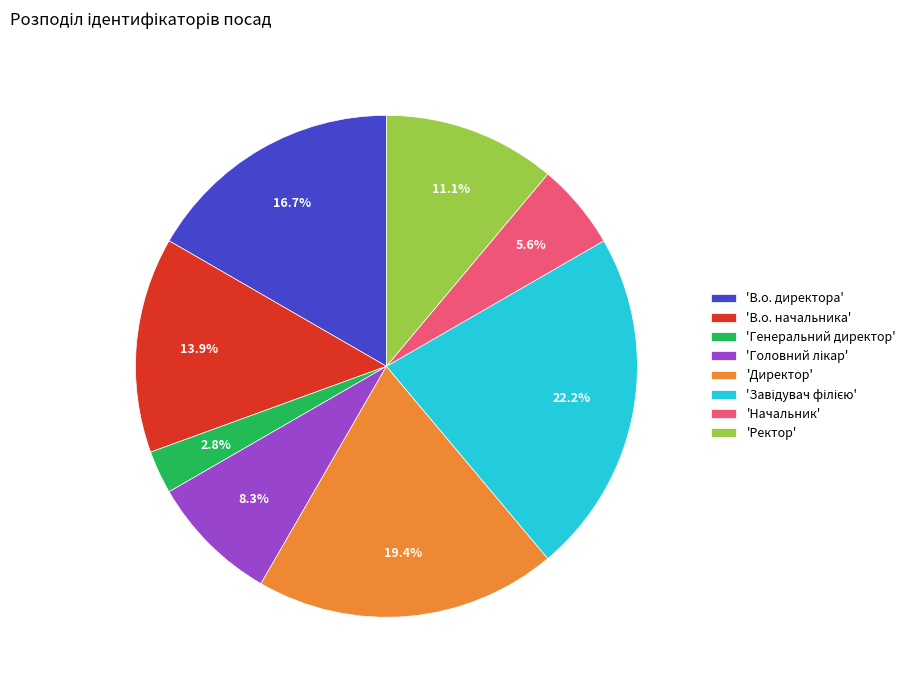

Which slice is the smallest?

'Генеральний директор'